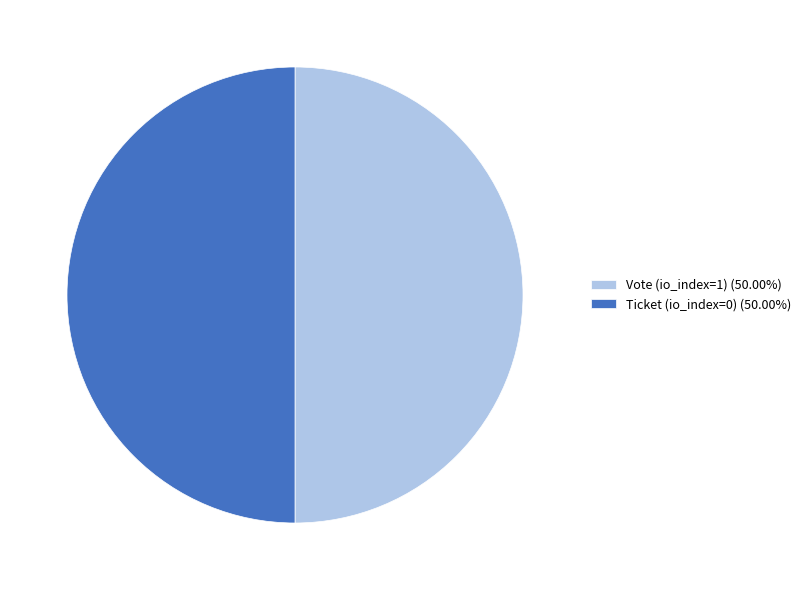

Do Vote (io_index=1) (50.00%) and Ticket (io_index=0) (50.00%) together represent more than half of the pie?

Yes